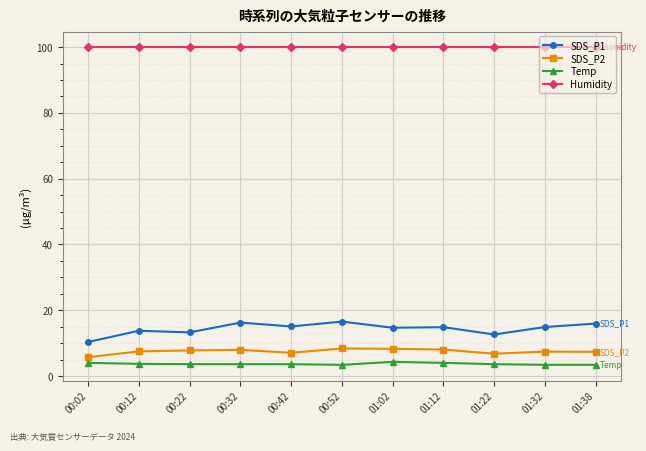

What is the sum of all SDS_P2 values?

82.3